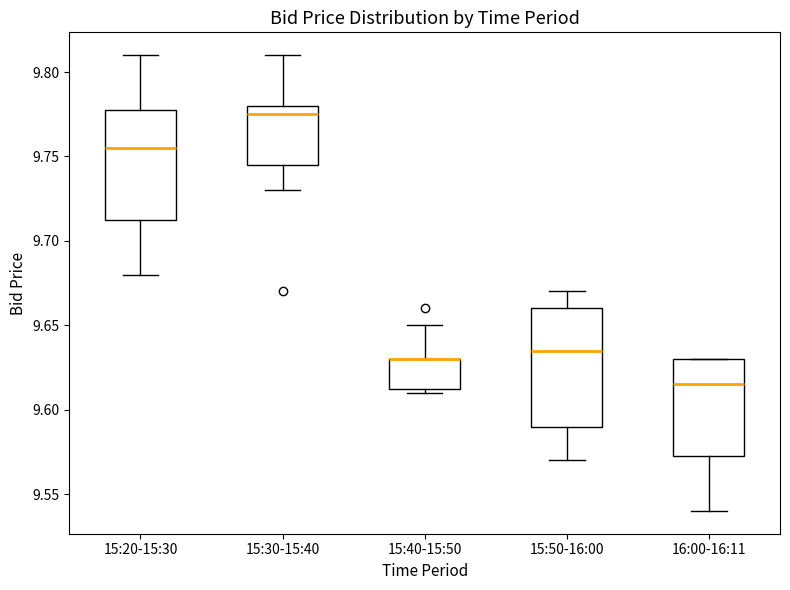

Reading left to right, transcribe this box plot: for each box, give where its median line is, the range the box spans, and where its two whiskers end, as read against the y-axis. The values are not printed on the chart, so give them approximately, as read against the axis.

15:20-15:30: median 9.755, box 9.715 to 9.780, whiskers 9.680 to 9.810
15:30-15:40: median 9.775, box 9.745 to 9.780, whiskers 9.730 to 9.810
15:40-15:50: median 9.630 (drawn on the box's upper edge), box 9.615 to 9.630, whiskers 9.610 to 9.650
15:50-16:00: median 9.635, box 9.590 to 9.660, whiskers 9.570 to 9.670
16:00-16:11: median 9.615, box 9.575 to 9.630, whiskers 9.540 to 9.630